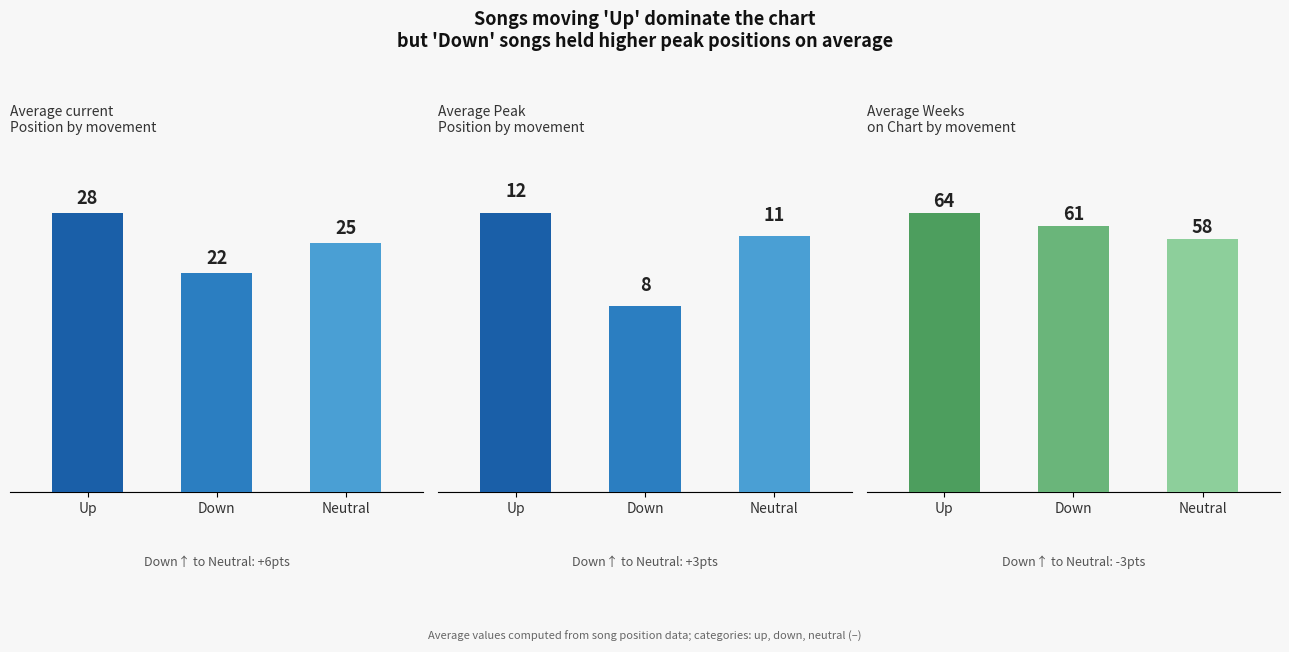

Which series has the largest range (max minus min)?

Avg Position